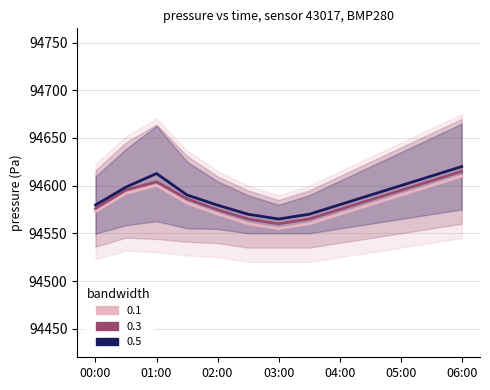

True or false: pressure_mid and pressure_high intersect in this chart.

False